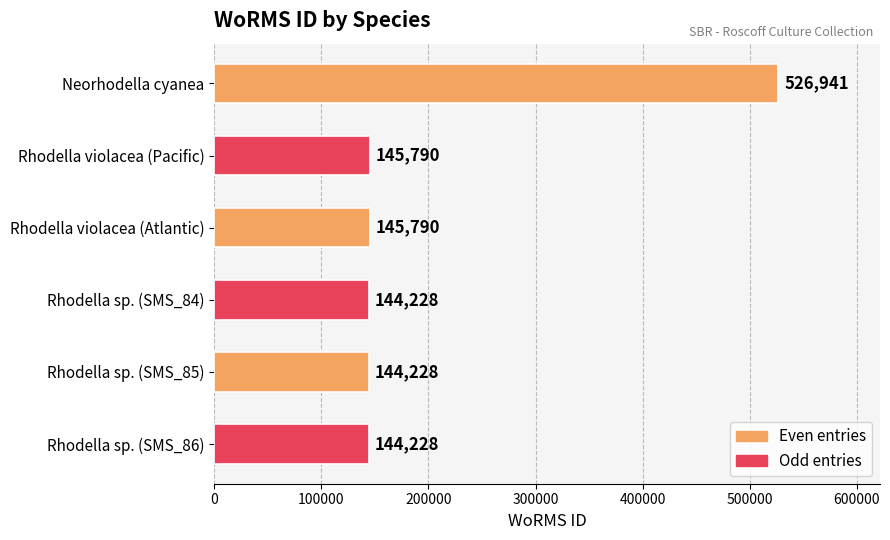

The value at Rhodella sp. (SMS_86) is 144228. True or false?

True